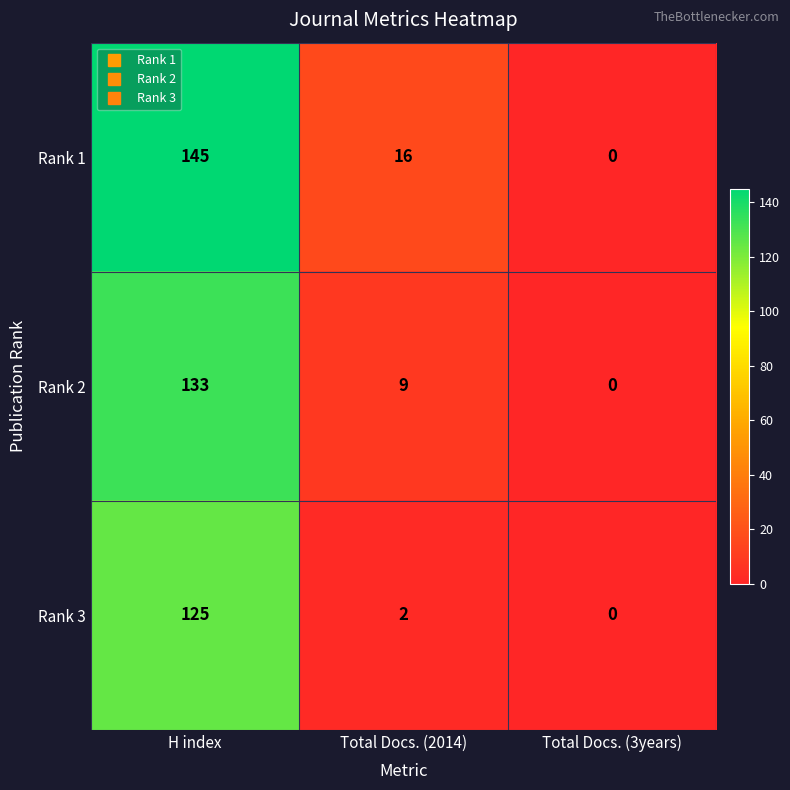

Count the number of categories in the chart.

3